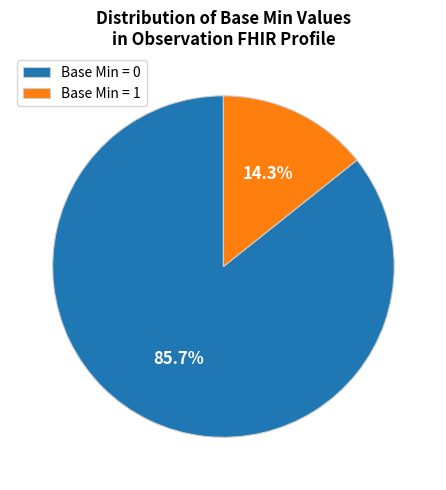

Between Base Min = 0 and Base Min = 1, which is larger?

Base Min = 0